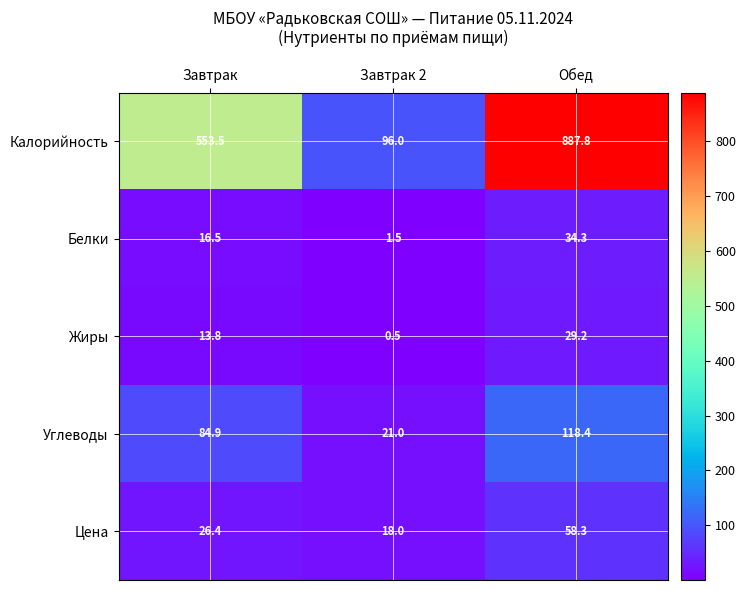

At which label is Углеводы closest to 69?

Завтрак